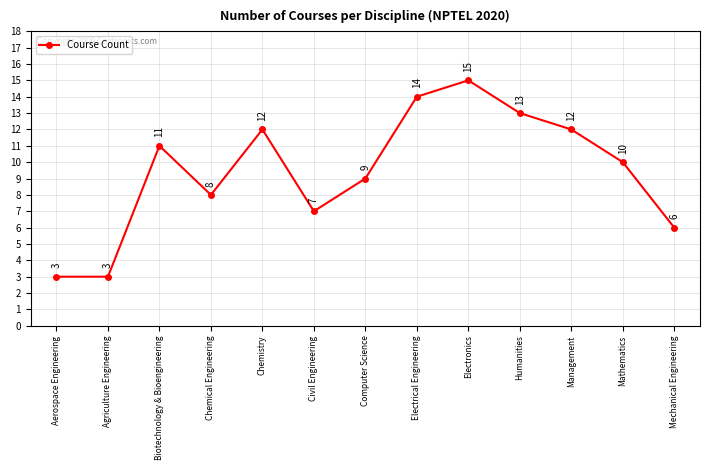

Count the number of categories in the chart.

13